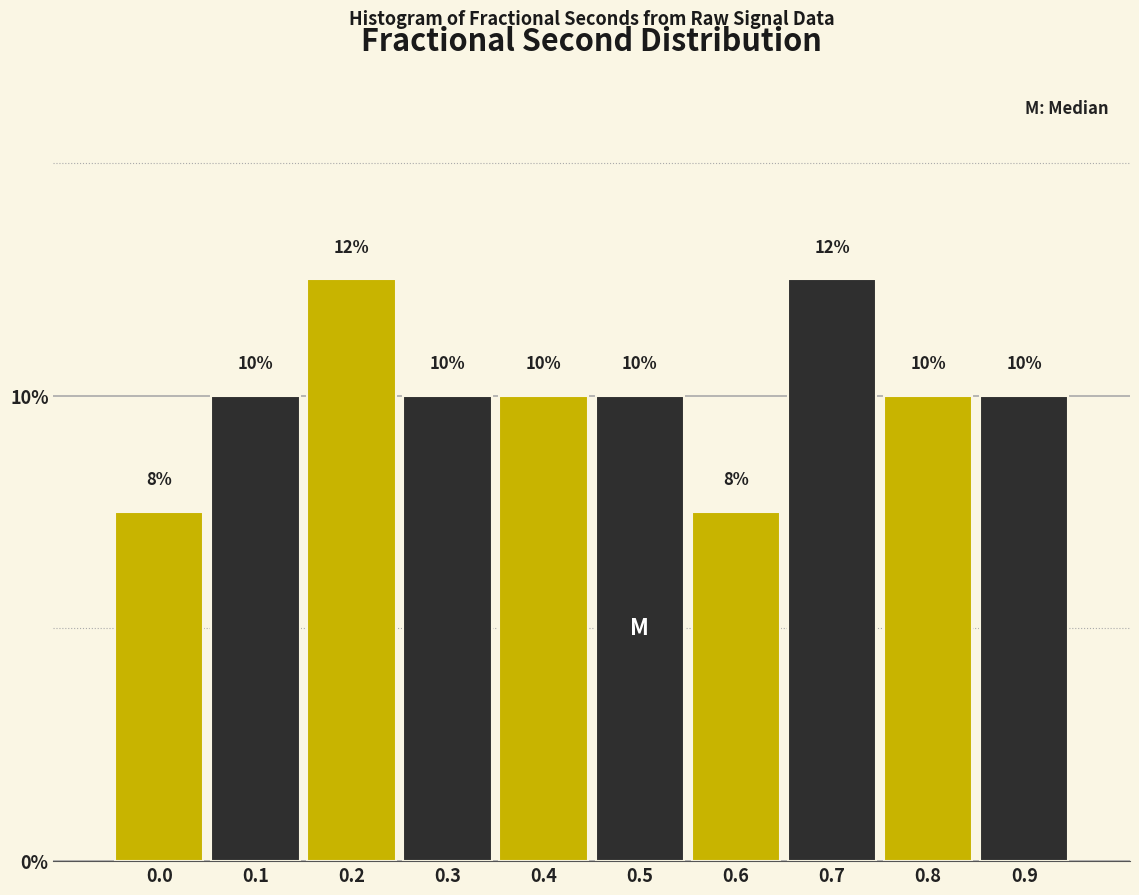

What is the sum of the values at 0.8 and 0.9?

20.0